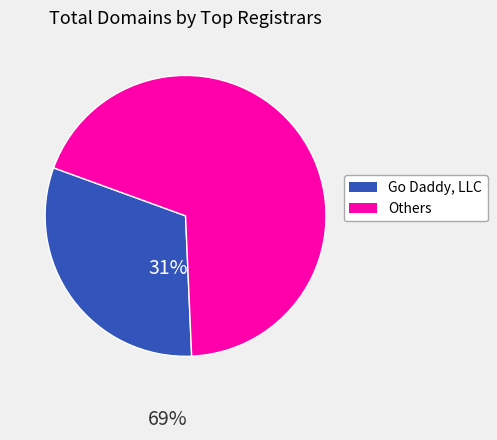

Count the number of slices in the pie.

2